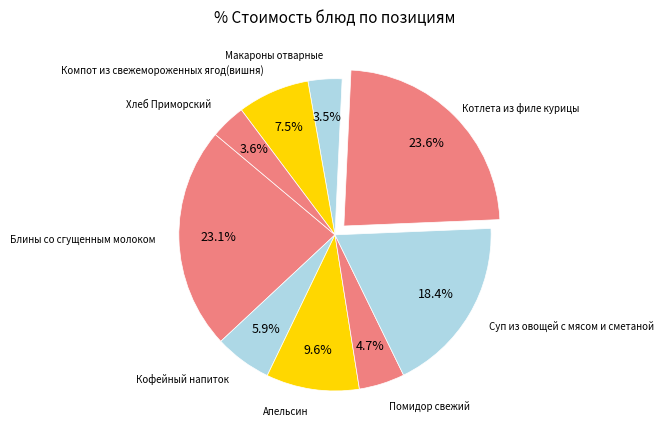

Which slice is the largest?

Котлета из филе курицы